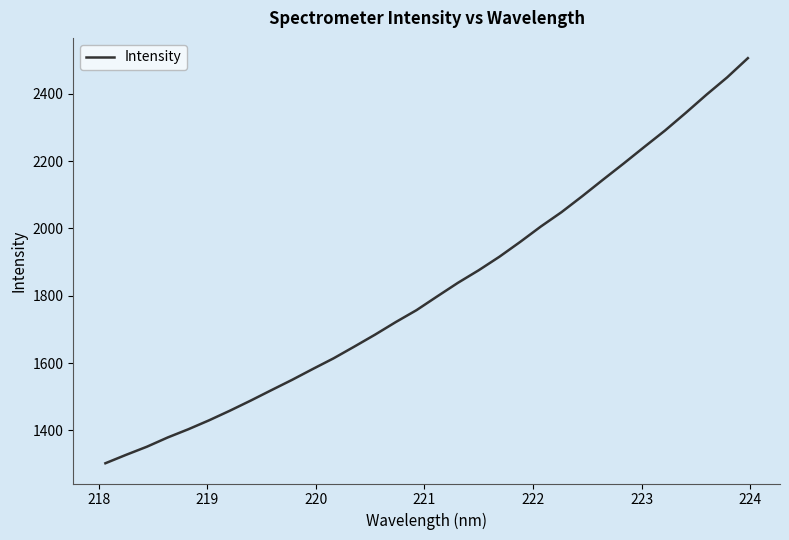

What is the greatest value displayed?

2505.9